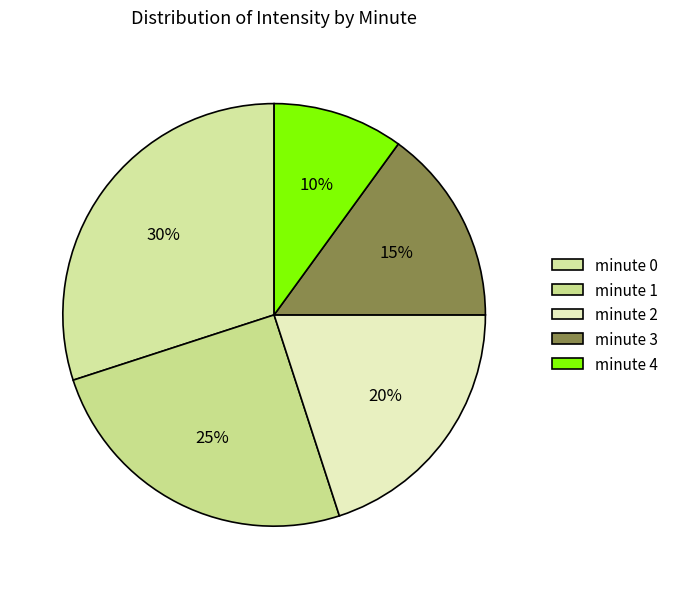

Is it true that minute 2 is 11% of the pie?

False